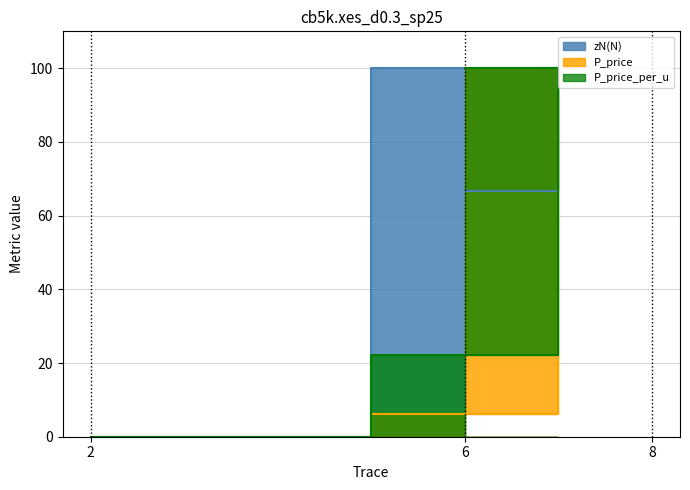

At which label does zN(N) reach its peak?

8